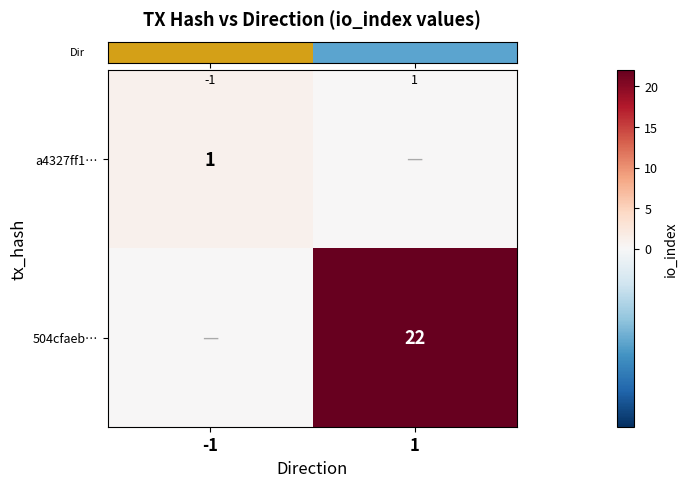

True or false: row_0 has a value of 2 at -1.

False